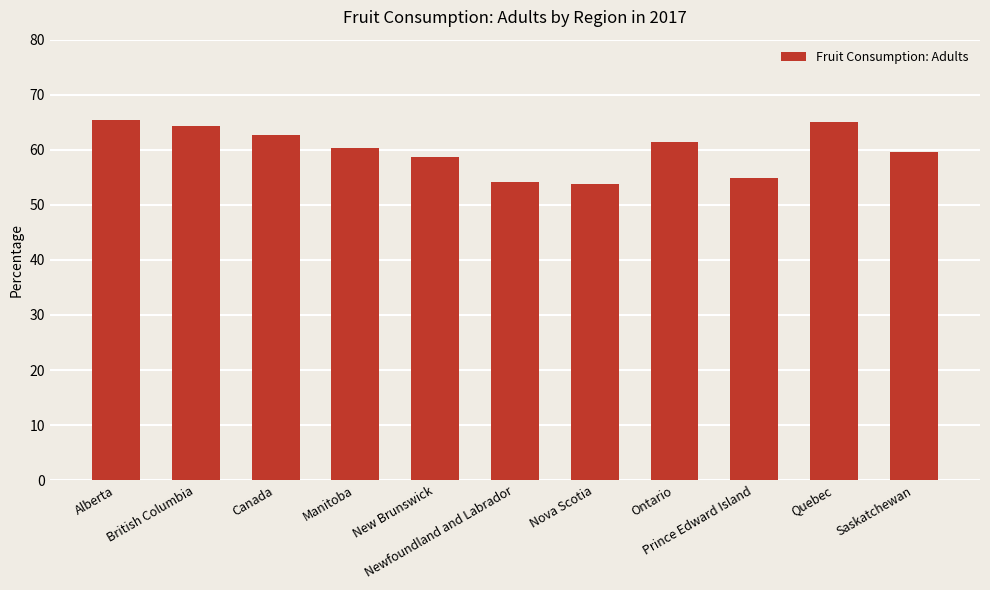

What value does the data have at Nova Scotia?

53.7